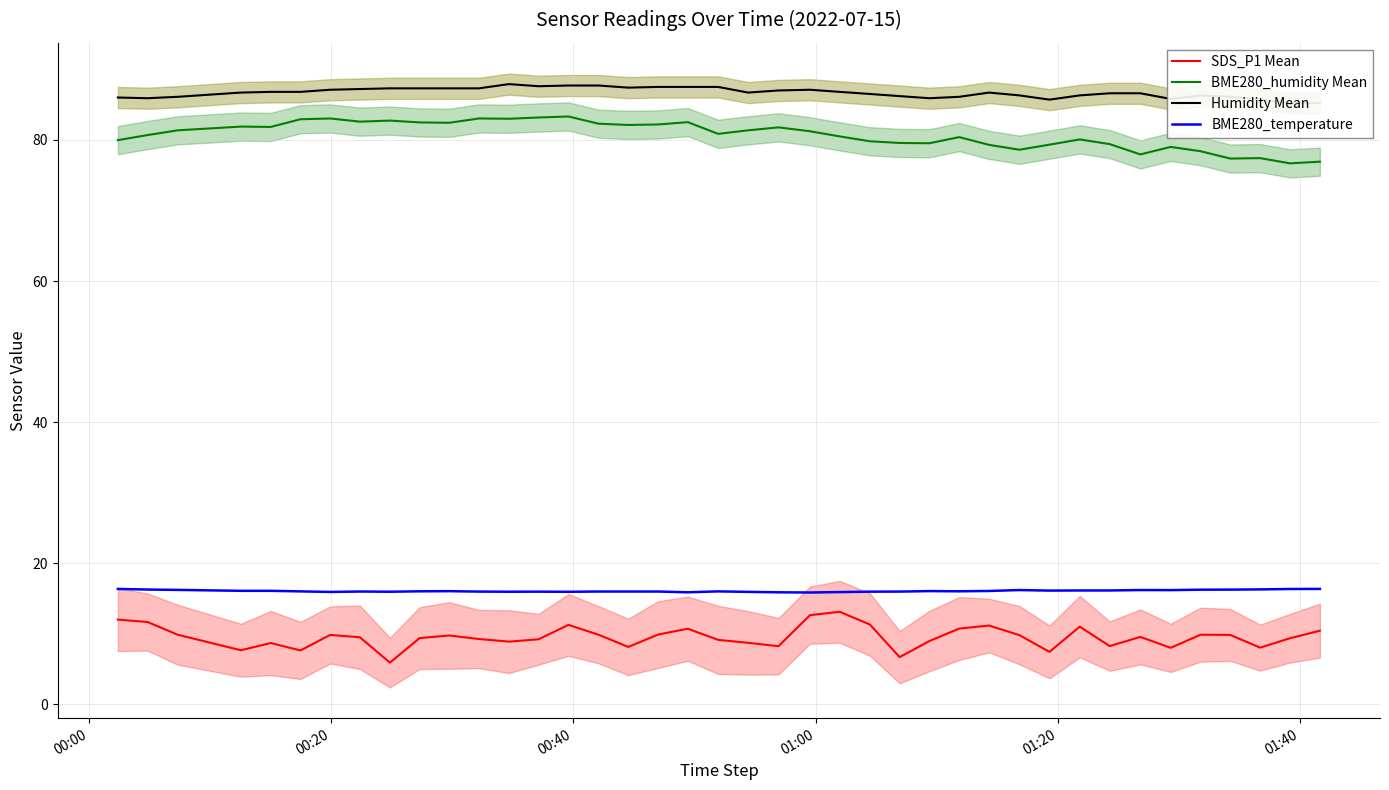

What is the highest value of the BME280_humidity Mean series?

83.3